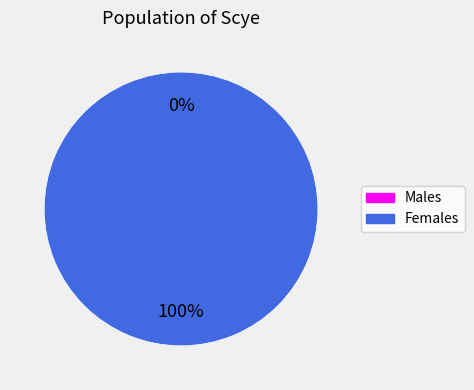

How many slices are in this pie chart?

2